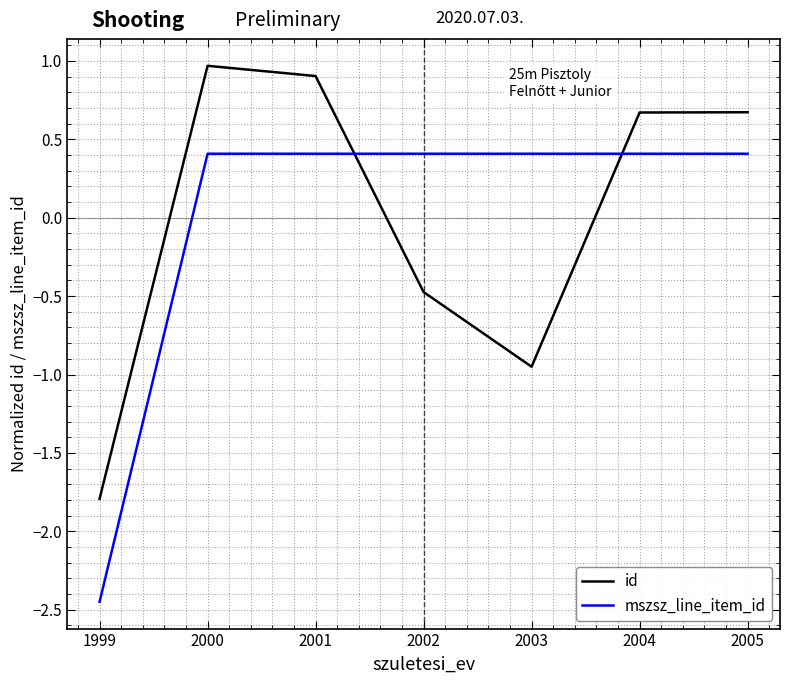

Which label corresponds to the smallest value in the chart?

1999